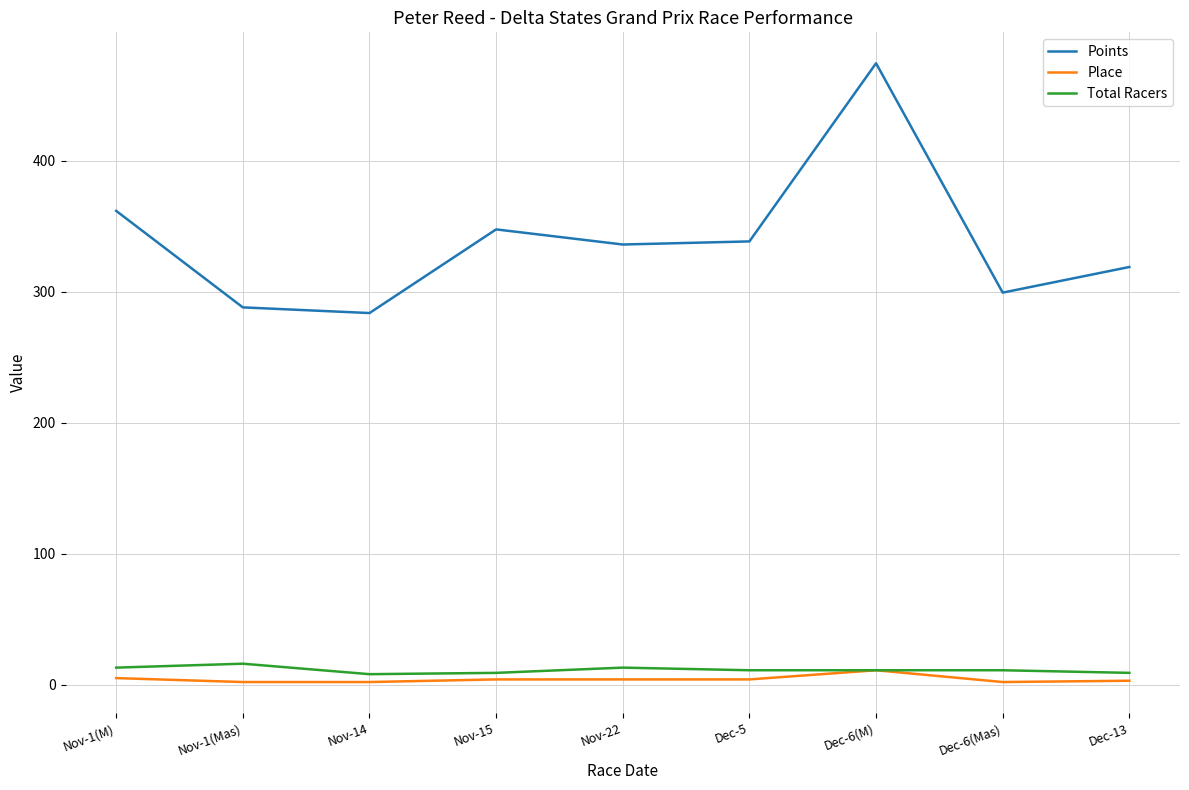

At which label does Total Racers first exceed 11?

Nov-1(M)